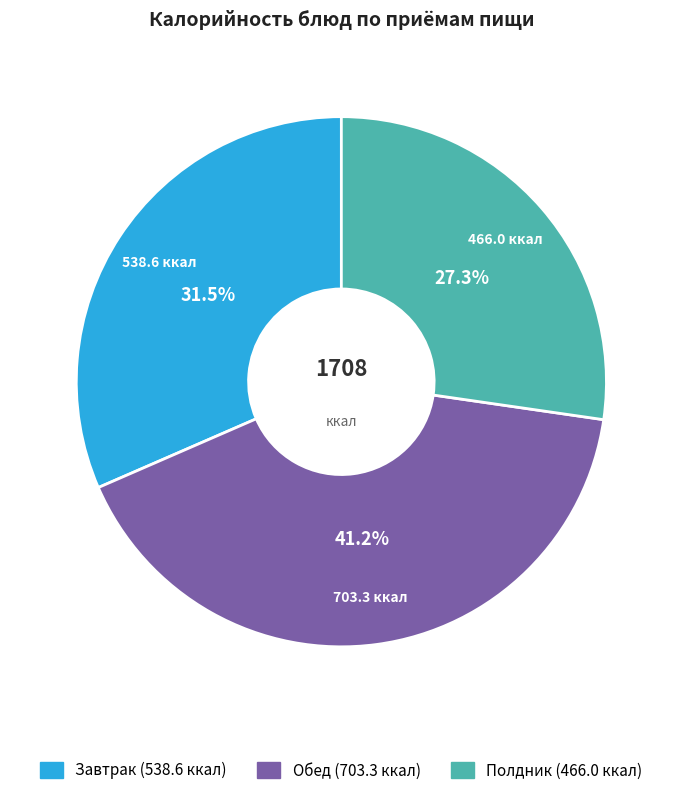

Does any single category account for the majority?

No